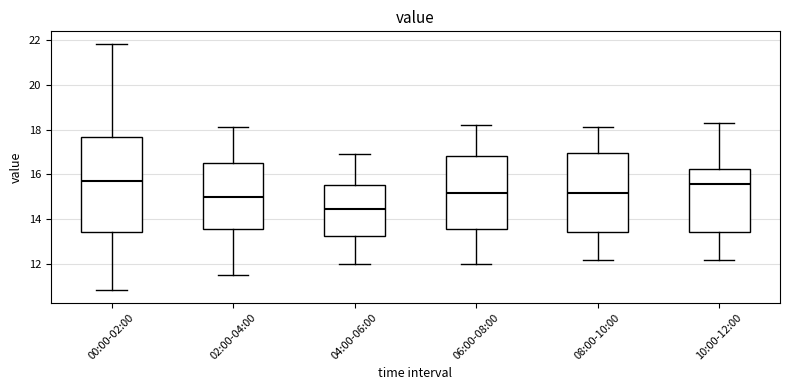

Where does the upper whisker of the box for 00:00-02:00 end on the y-axis? The values are not printed on the chart, so give them approximately, as read against the axis.

21.8